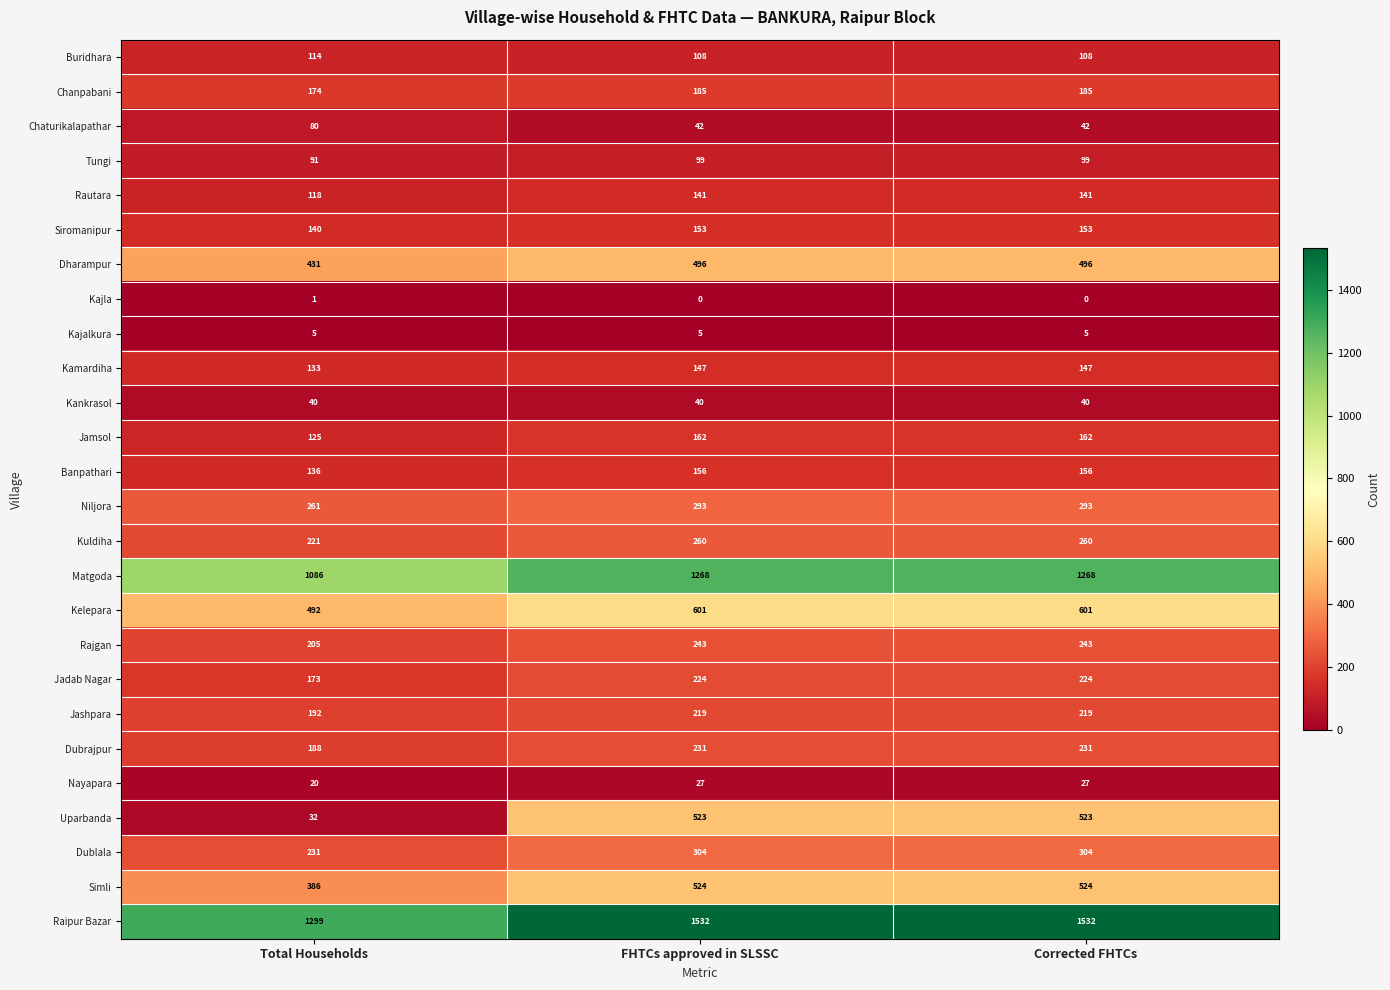

Is it true that Nayapara equals 27 at Corrected FHTCs?

True